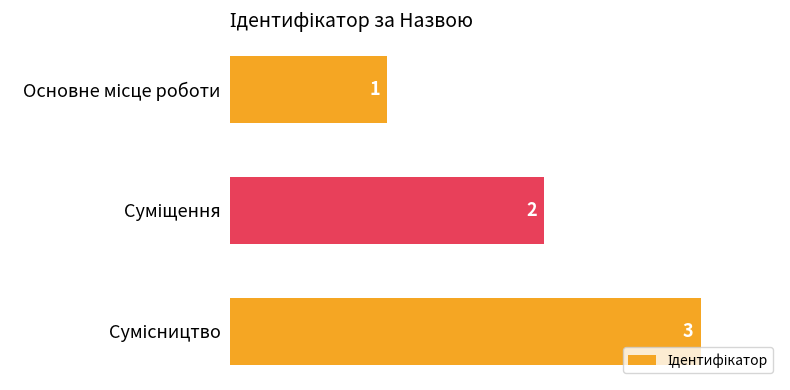

What is the value of the 1st bar from the top?

1